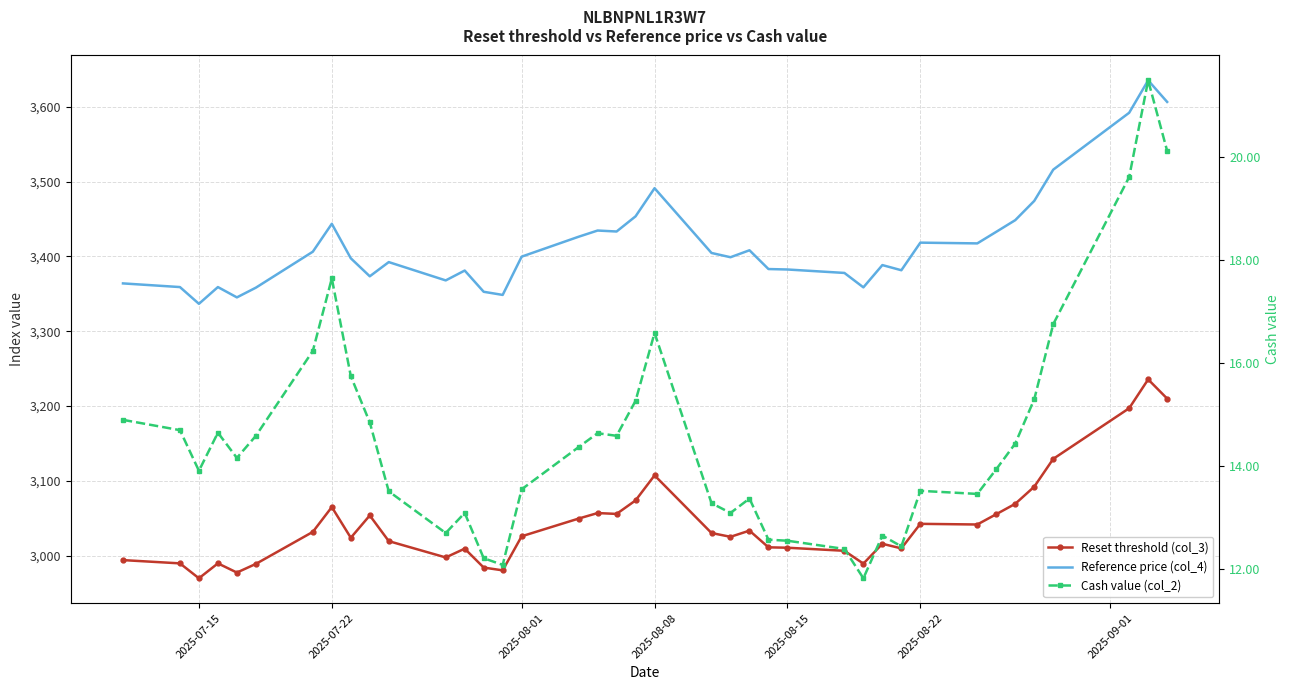

In Reference price (col_4), how many points are lower than both neighbors (excluding endpoints)?

10